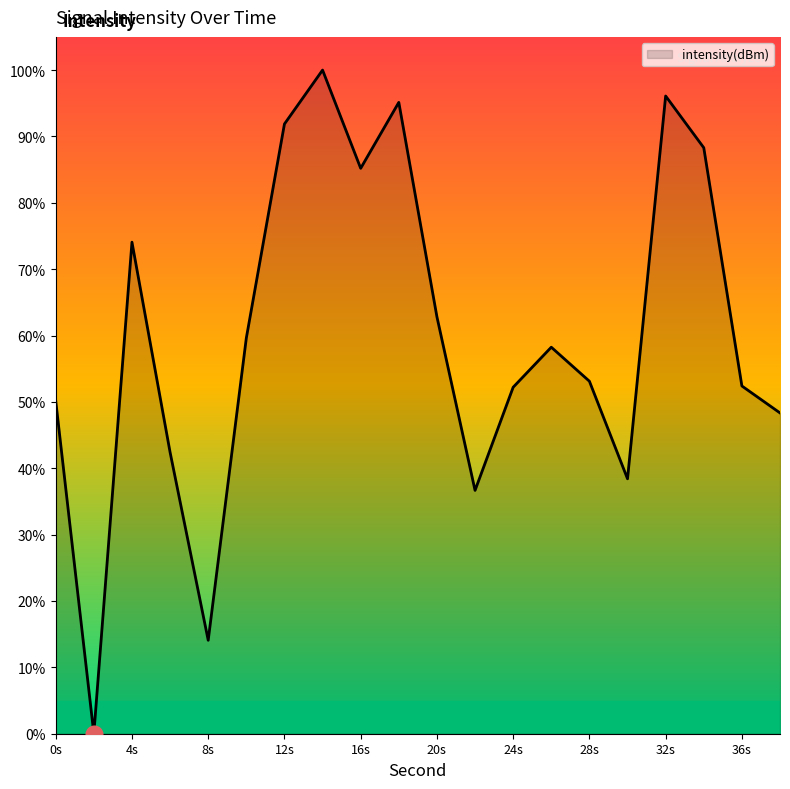

What is the greatest value displayed?

100.0